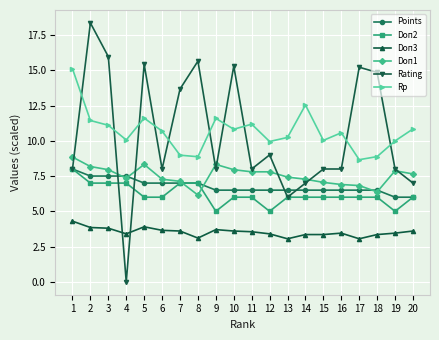

What is the total value across all series at 14?

42.7